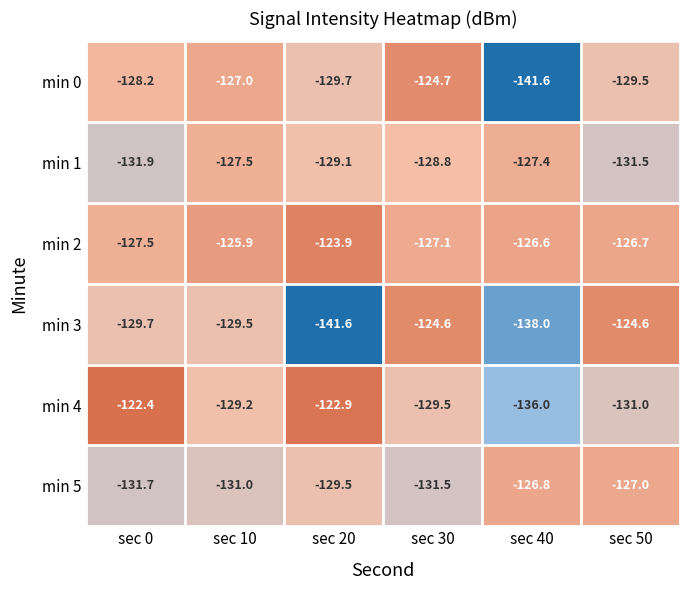

What is the difference between the maximum and minimum values in the min 4 series?

13.6